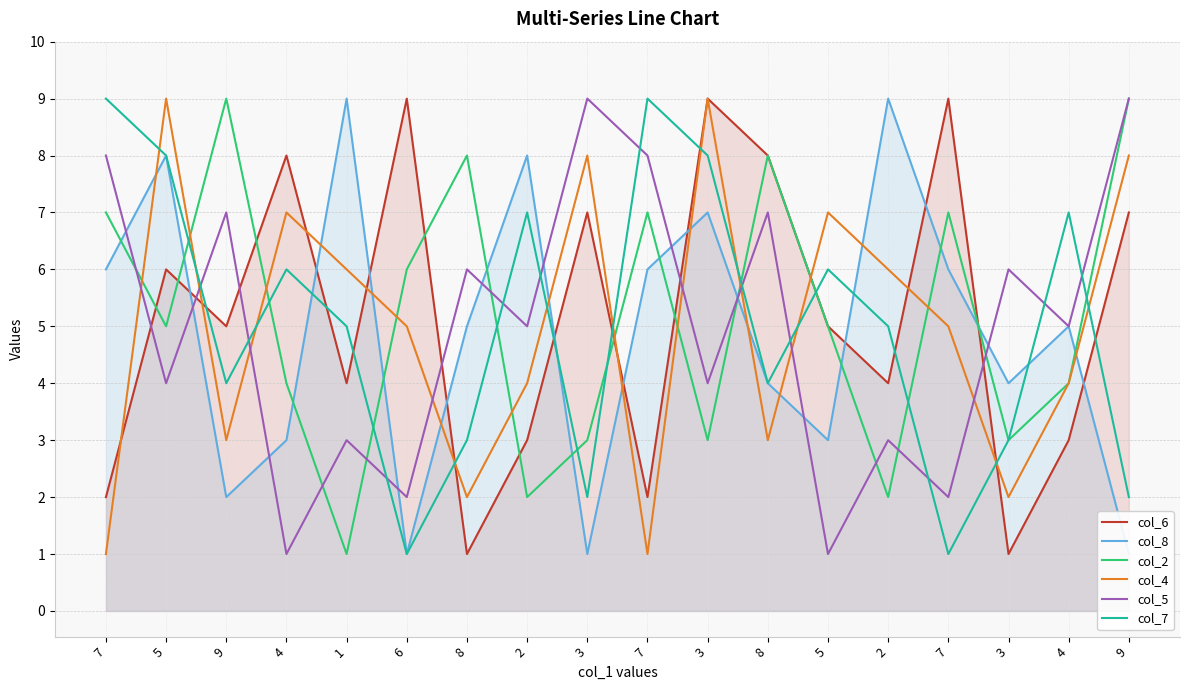

Rank the series at 4 from lowest to highest value.

col_5, col_8, col_2, col_7, col_4, col_6